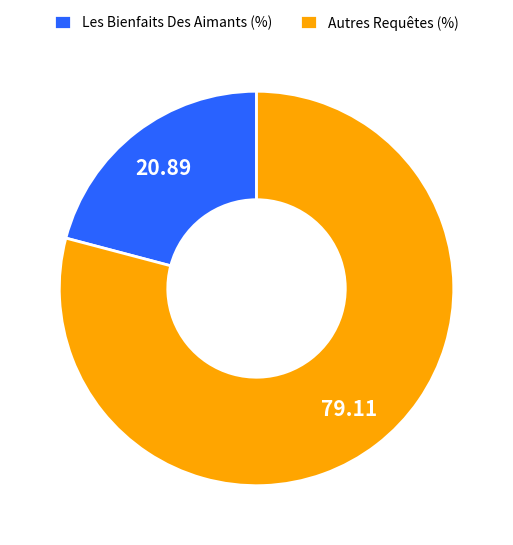

How many slices are in this pie chart?

2